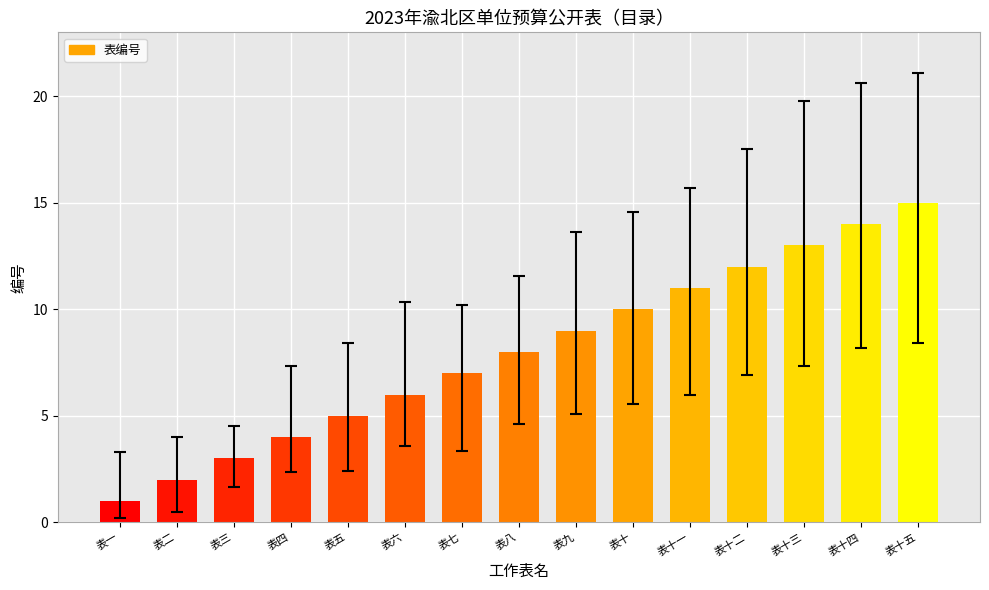

How many data points are less than 8?

7